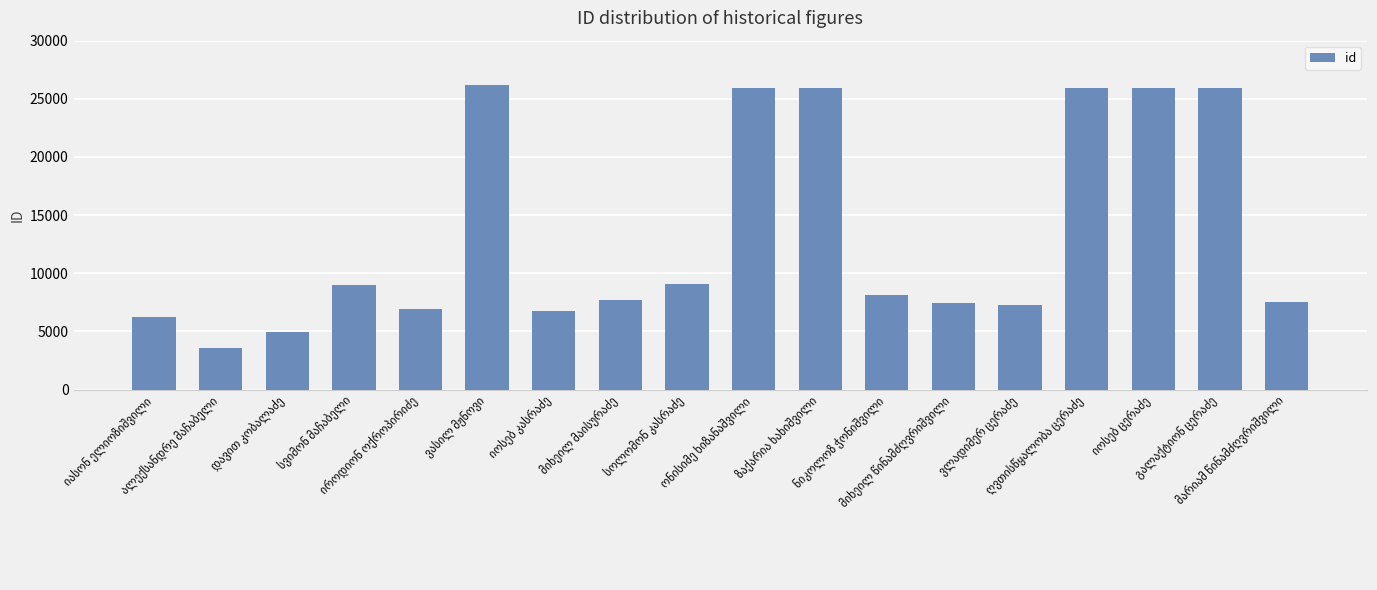

What is the maximum value shown in the chart?

26162